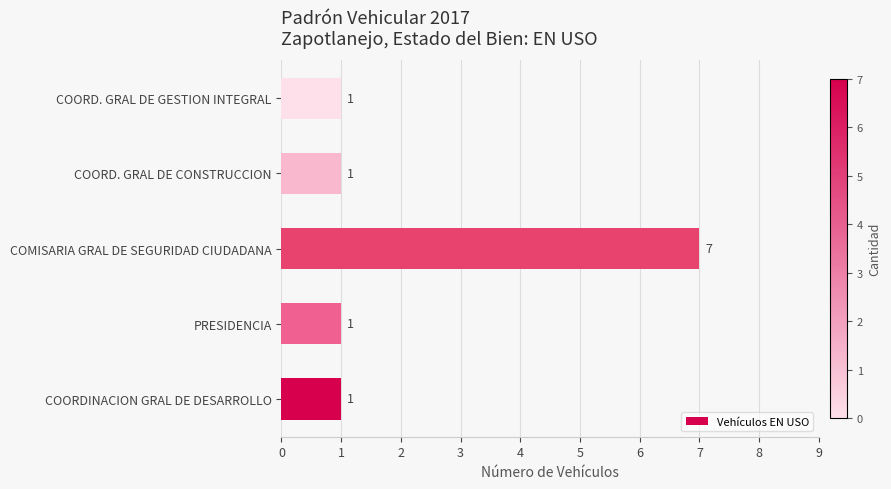

What is the ratio of the value at COORDINACION GRAL DE DESARROLLO to the value at PRESIDENCIA?

1.0